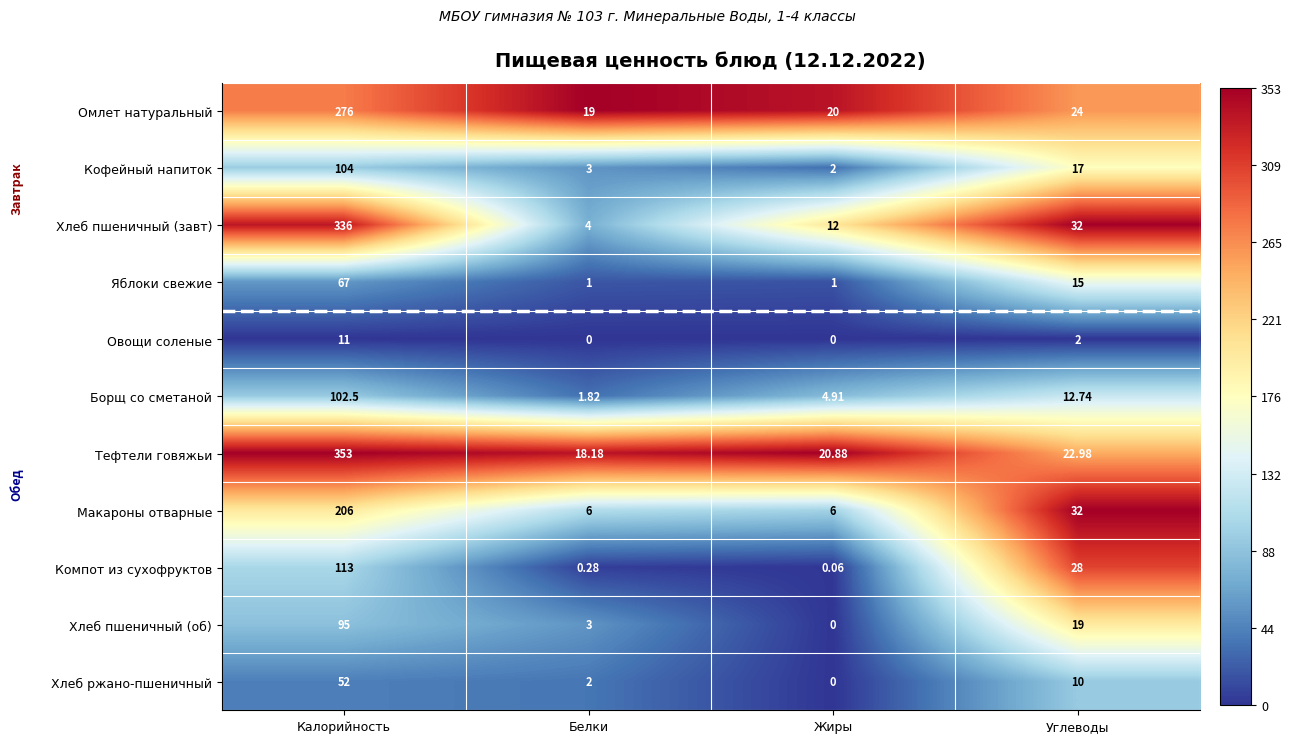

Where is Омлет натуральный nearest to the value 147?

Углеводы